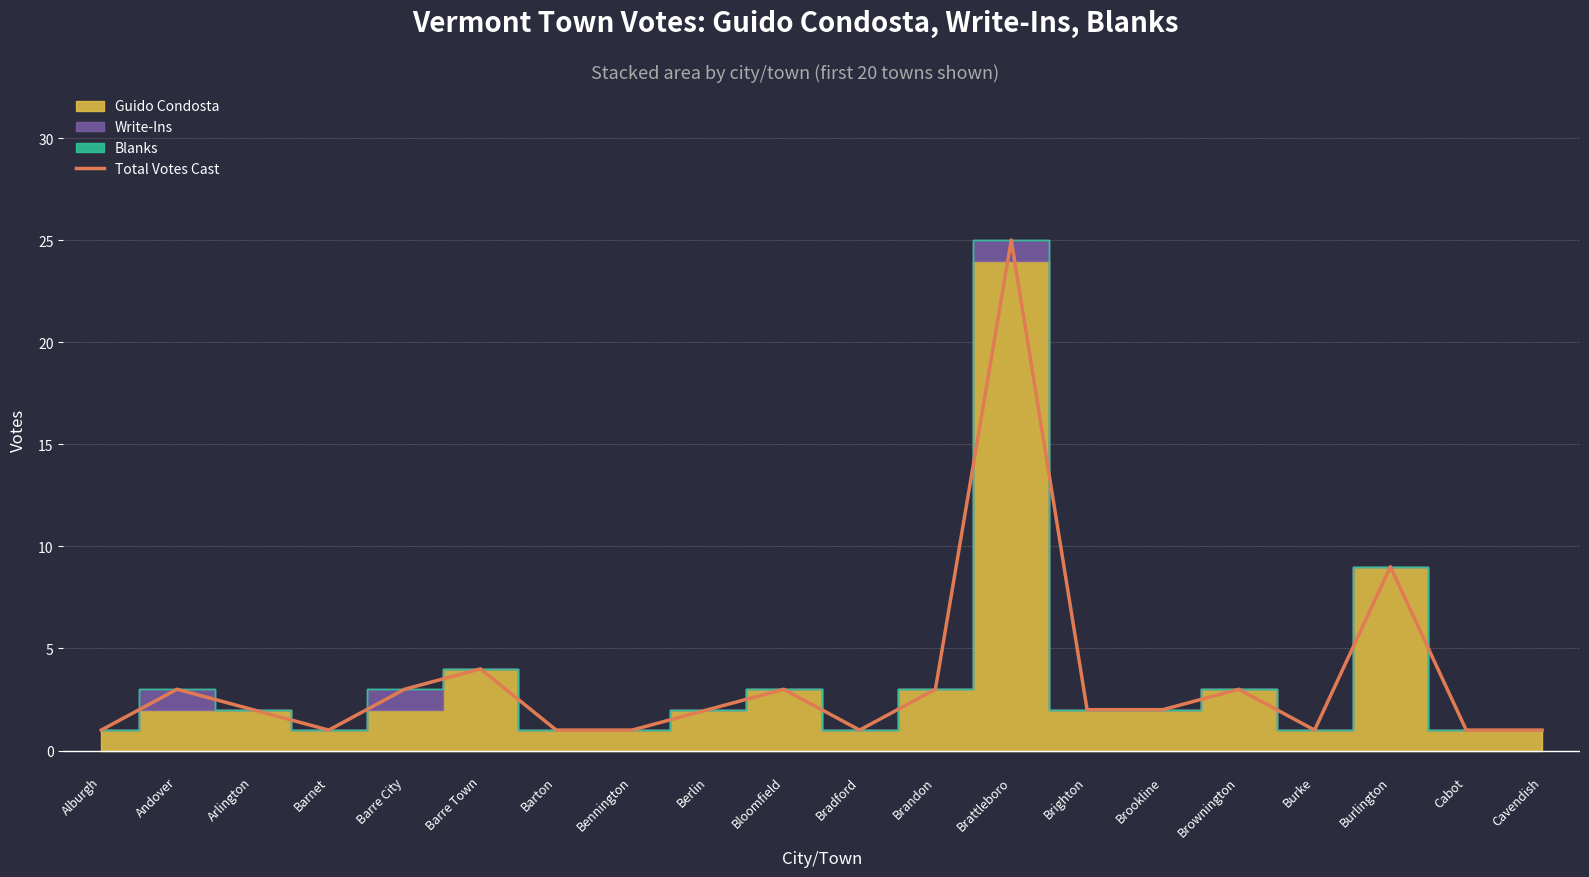

Does the chart display data point markers on the line(s)?

No